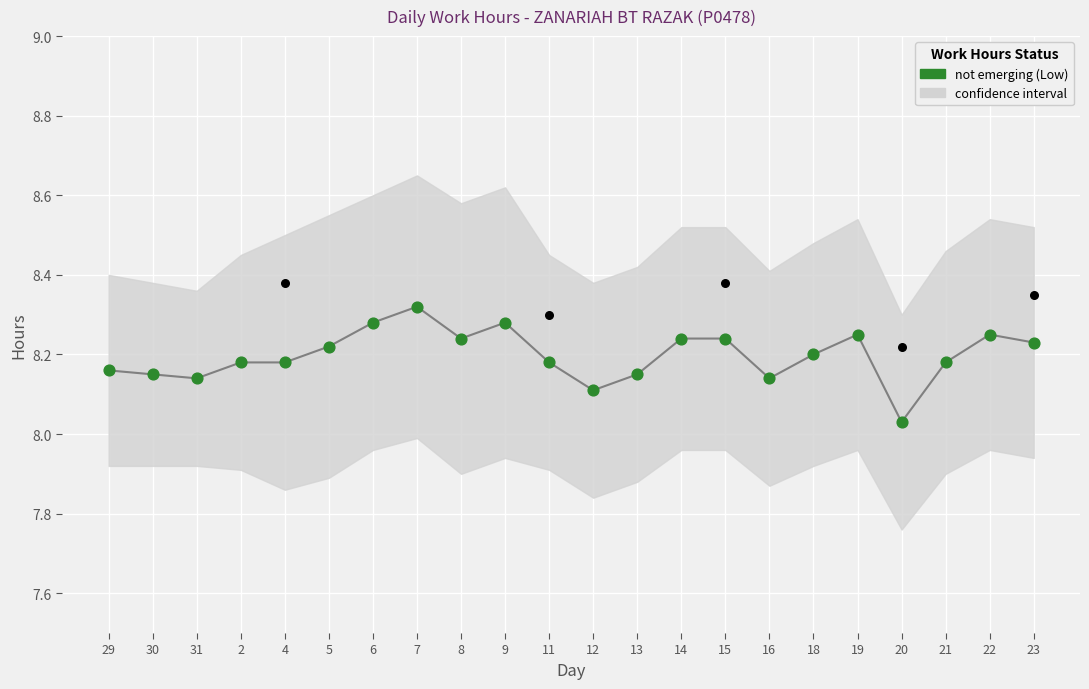

What is the change in value from 5 to 16?

-0.1